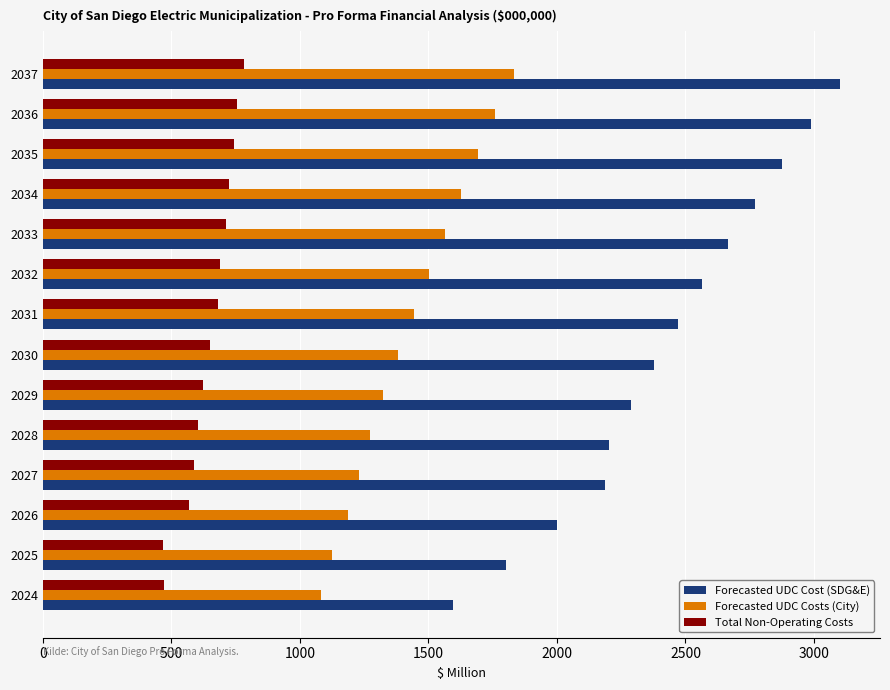

Is it true that Total Non-Operating Costs equals 975.9 at 2029?

False